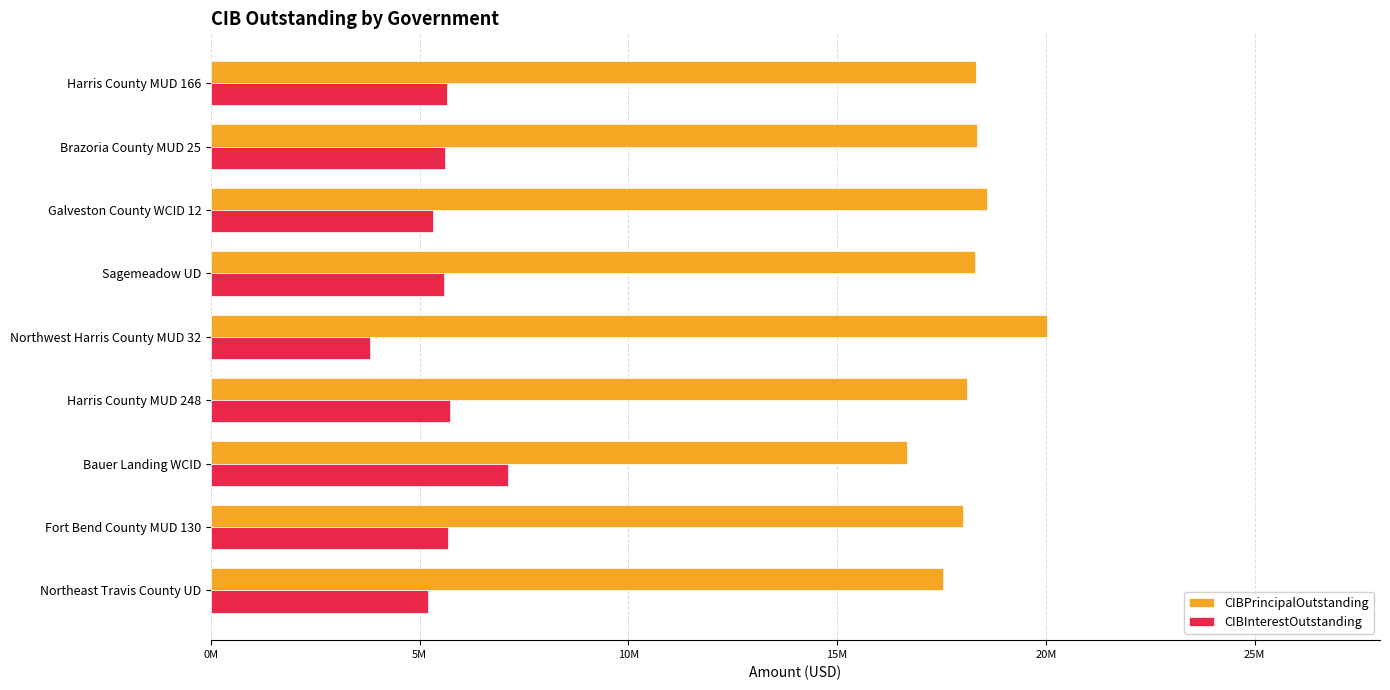

What are all the series names shown in the legend?

CIBPrincipalOutstanding, CIBInterestOutstanding